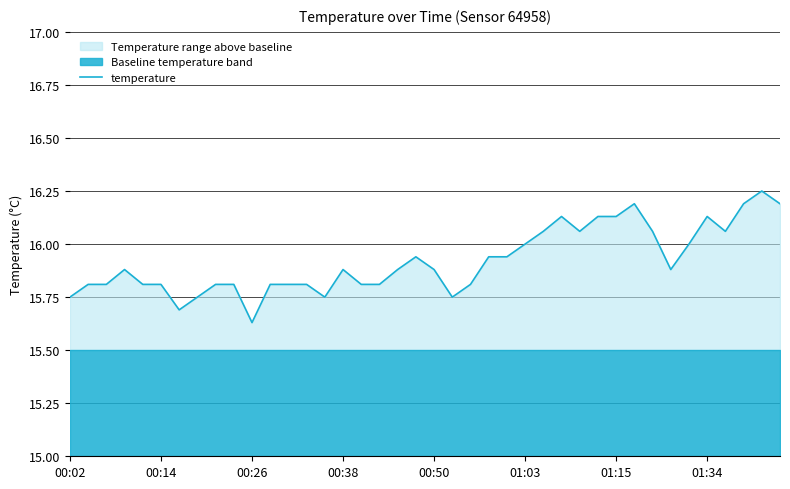

Where is temperature nearest to the value 15?

00:26